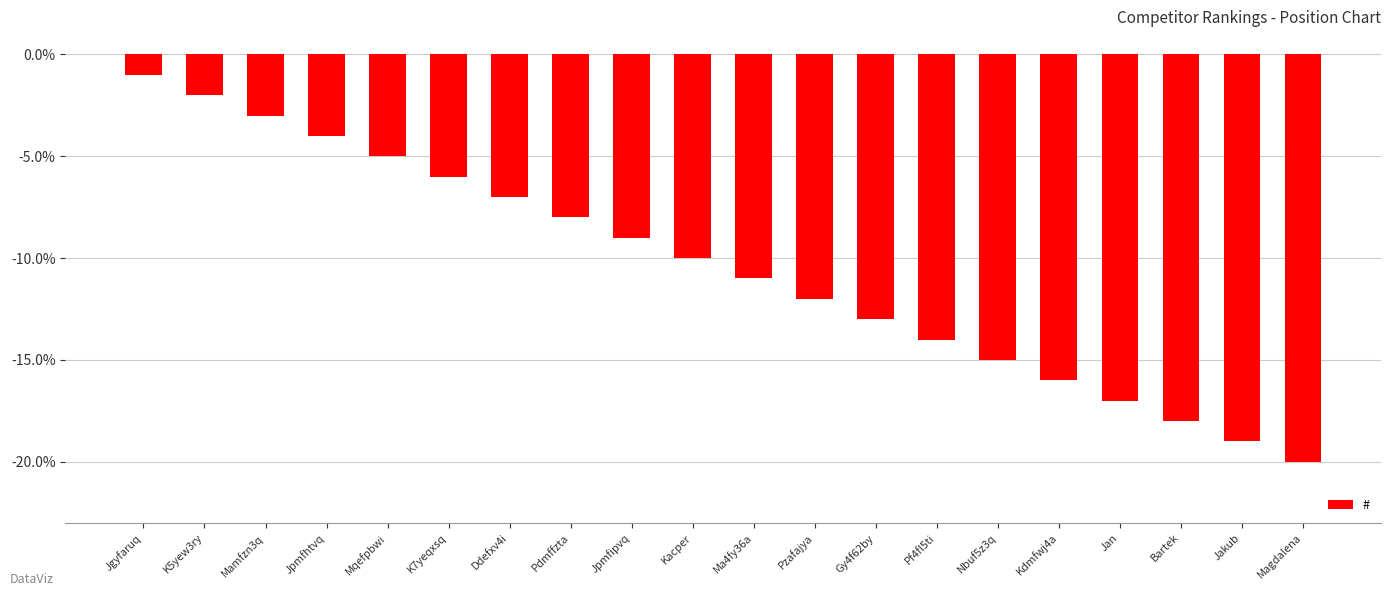

List the labels in order of value, smallest first.

Magdalena, Jakub, Bartek, Jan, Kdmfwj4a, Nbuf5z3q, Pf4fl5ti, Gy4f62by, Pzafajya, Ma4fy36a, Kacper, Jpmfipvq, Pdmffzta, Ddefxv4i, K7yeqxsq, Mqefpbwi, Jpmfhtvq, Mamfzn3q, K5yew3ry, Jgyfaruq